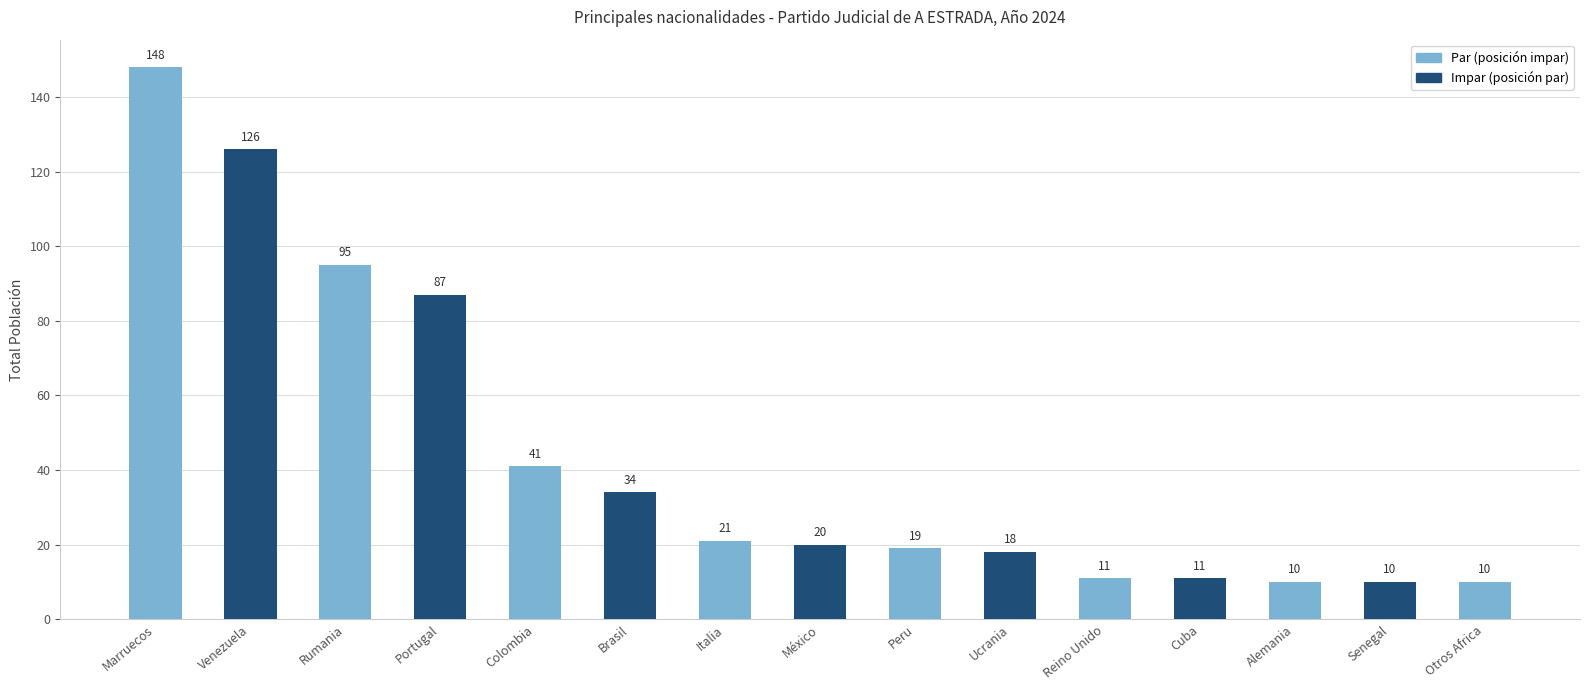

Does the chart contain any negative values?

No